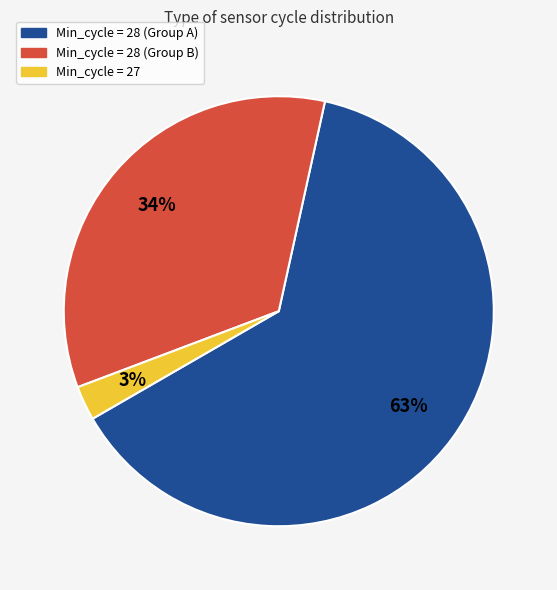

Between Min_cycle = 27 and Min_cycle = 28 (Group B), which is larger?

Min_cycle = 28 (Group B)